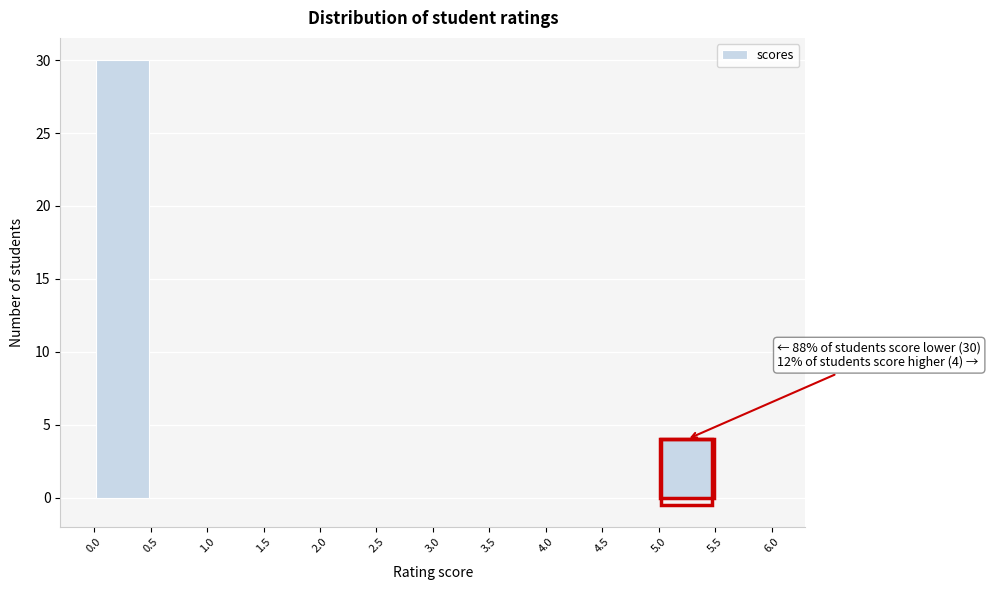

Which range on the x-axis has the tallest bar?

0.0 to 0.5